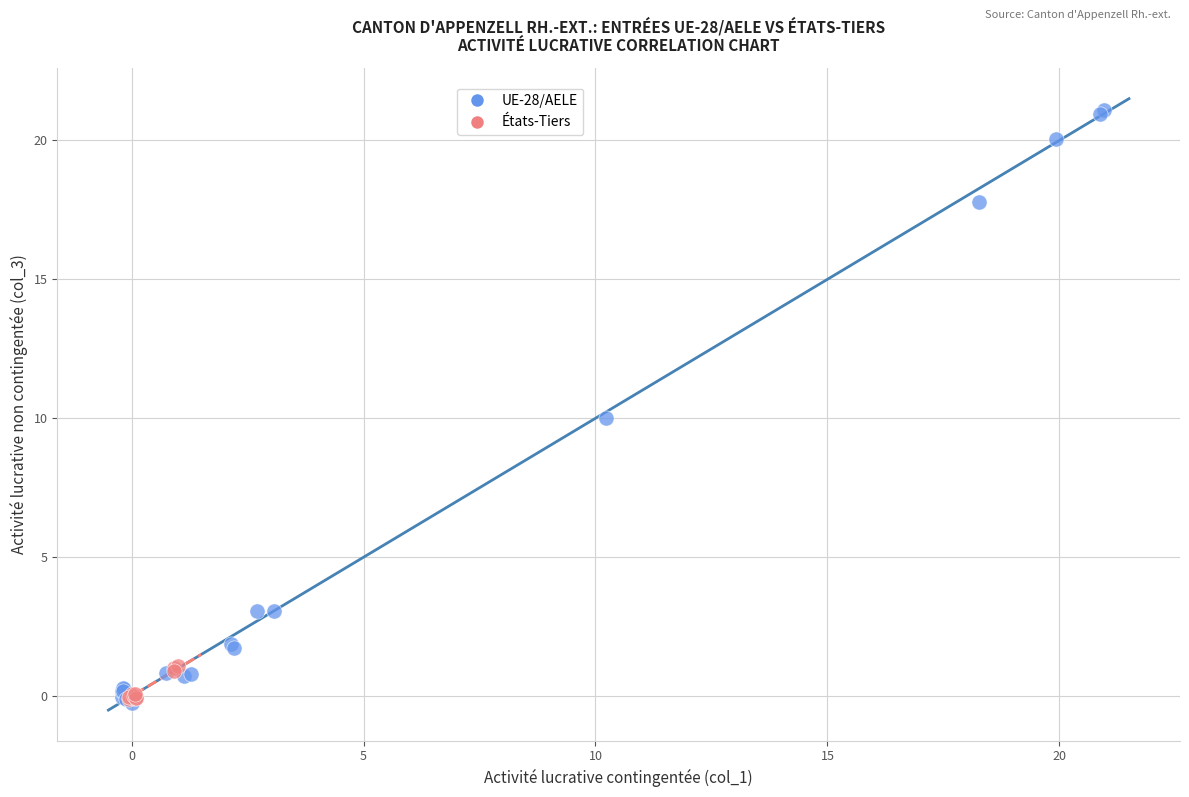

Which series contains the highest Y value?

UE-28/AELE